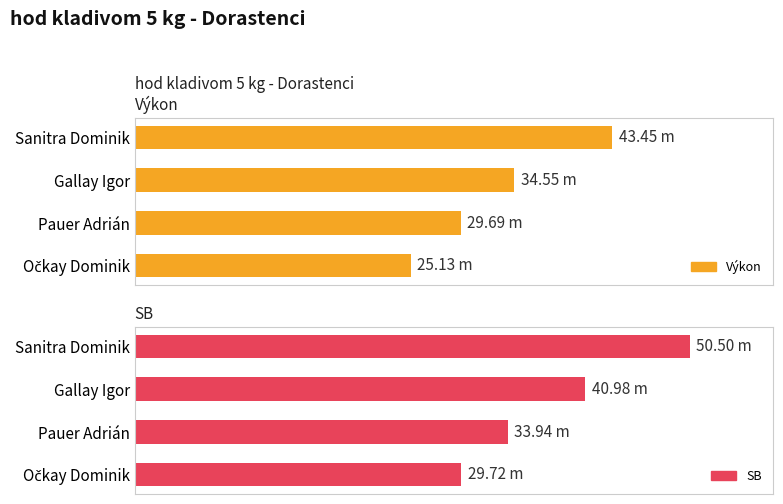

What is the value of the SB bar at the 2nd from the left?

41.0